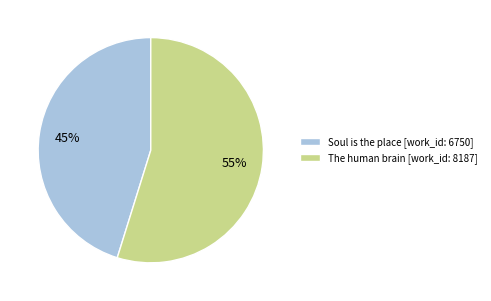

Which slice represents more than half of the pie?

The human brain [work_id: 8187]